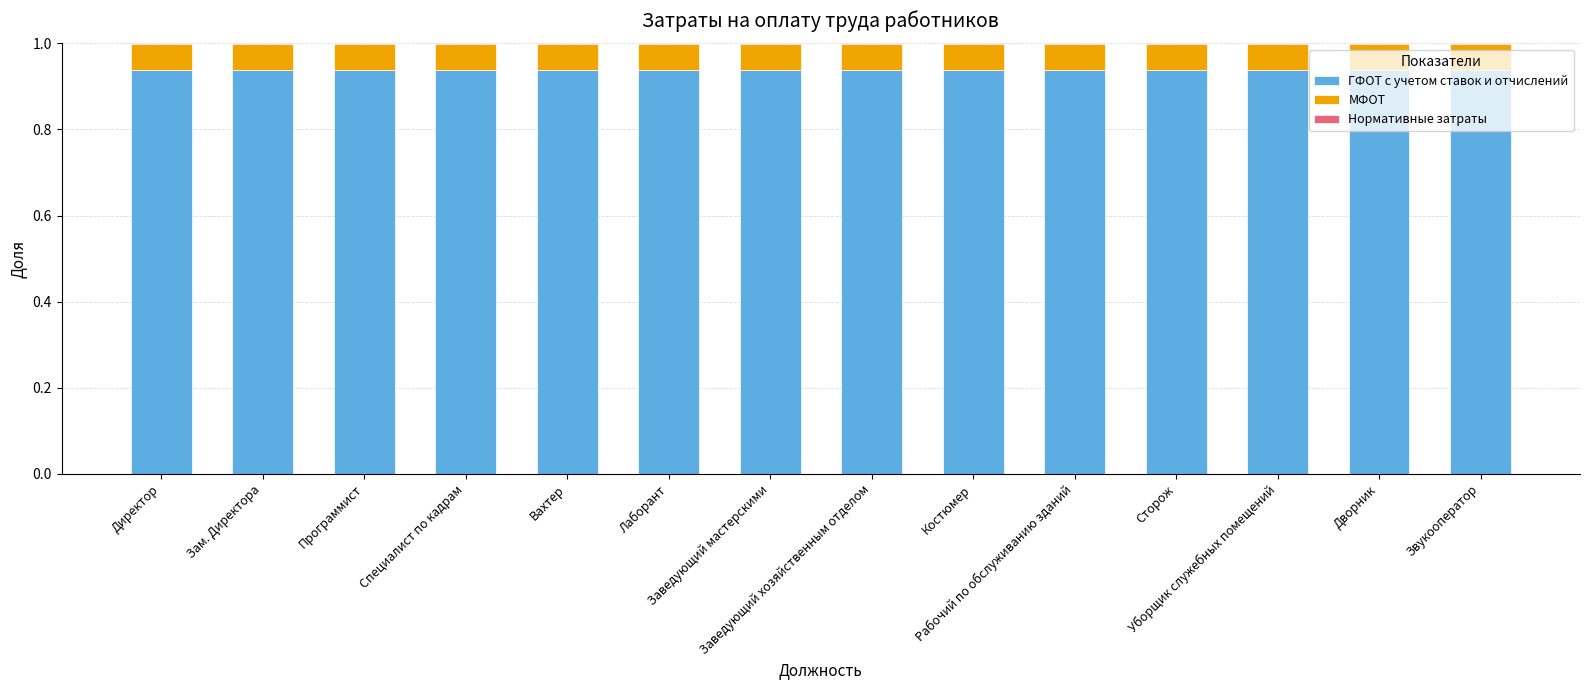

What is the sum of all ГФОТ с учетом ставок и отчислений values?

13.1